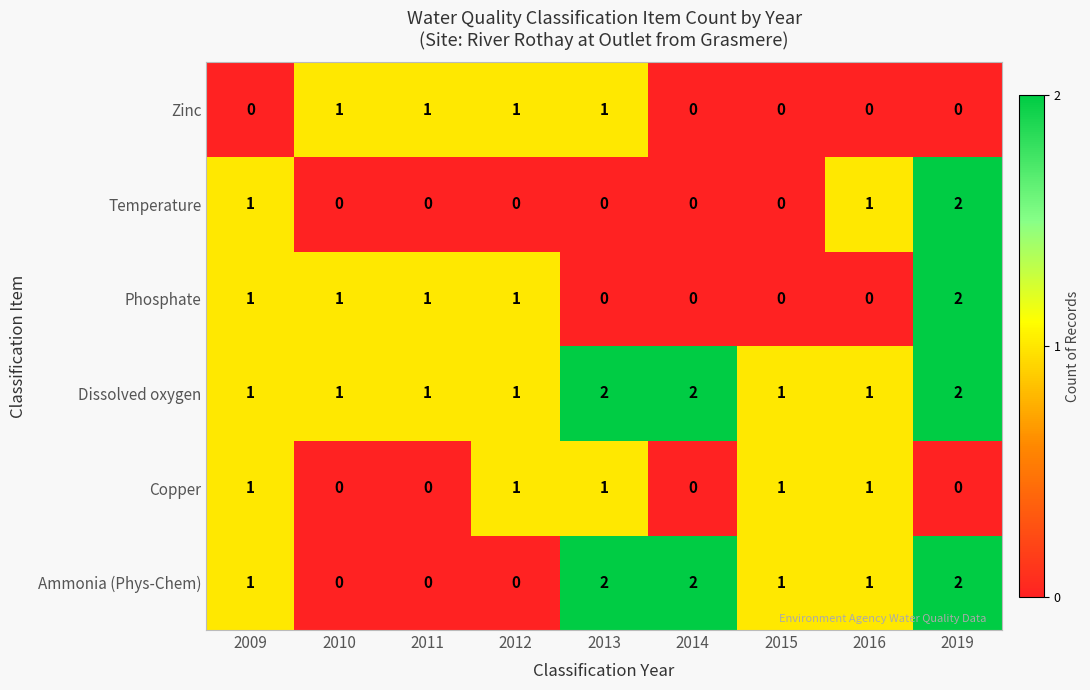

At how many categories does at least one series exceed 0?

9